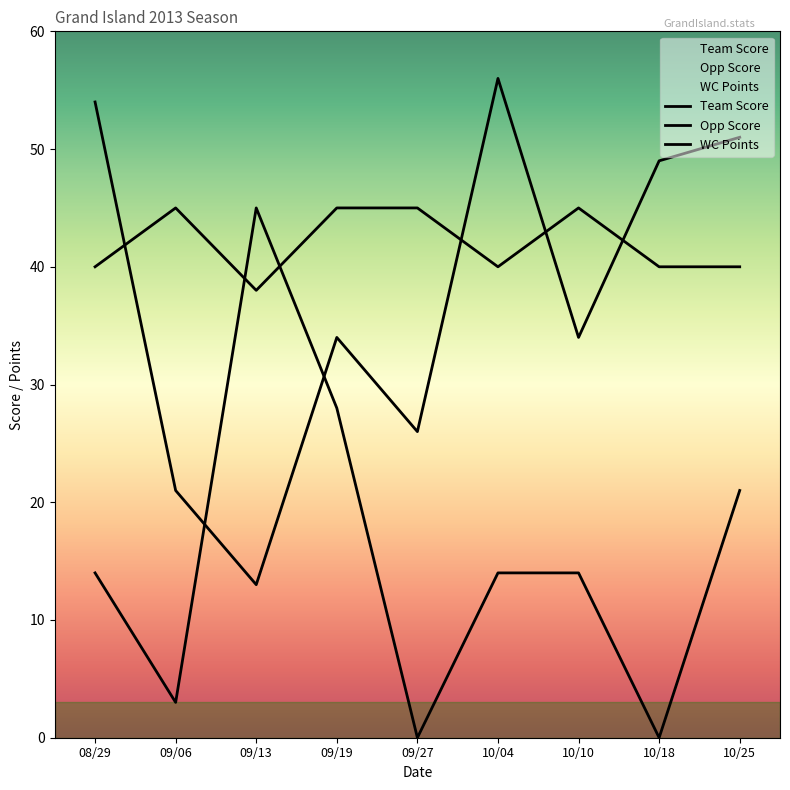

Which series changed the most between 09/19 and 10/18?

Opp Score